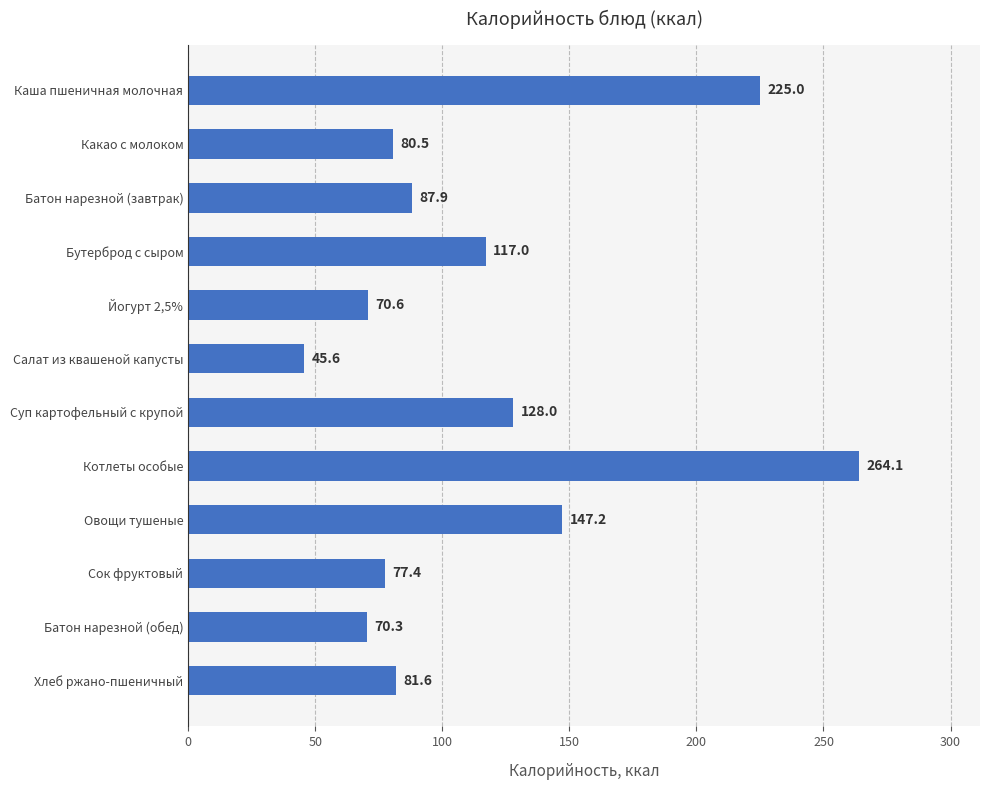

Are the bars grouped side by side (vs. stacked)?

No